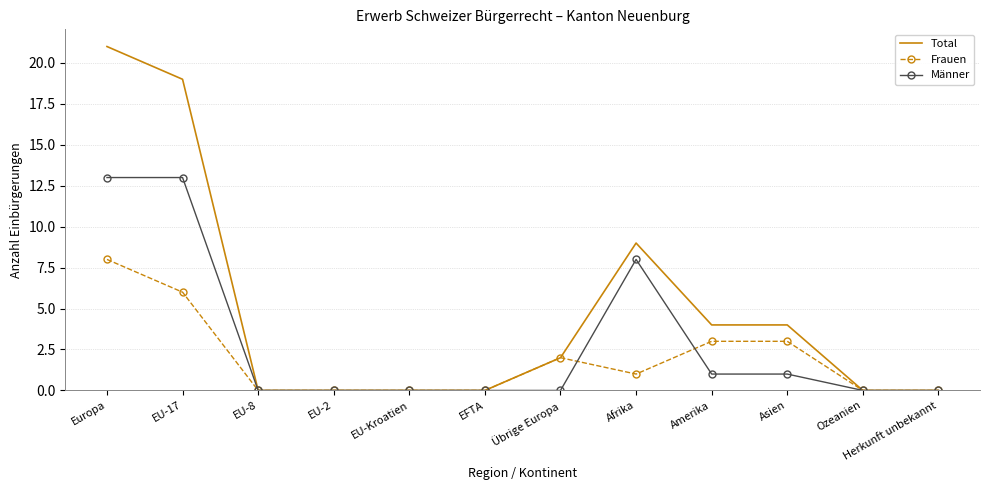

Read the Frauen value at Afrika.

1